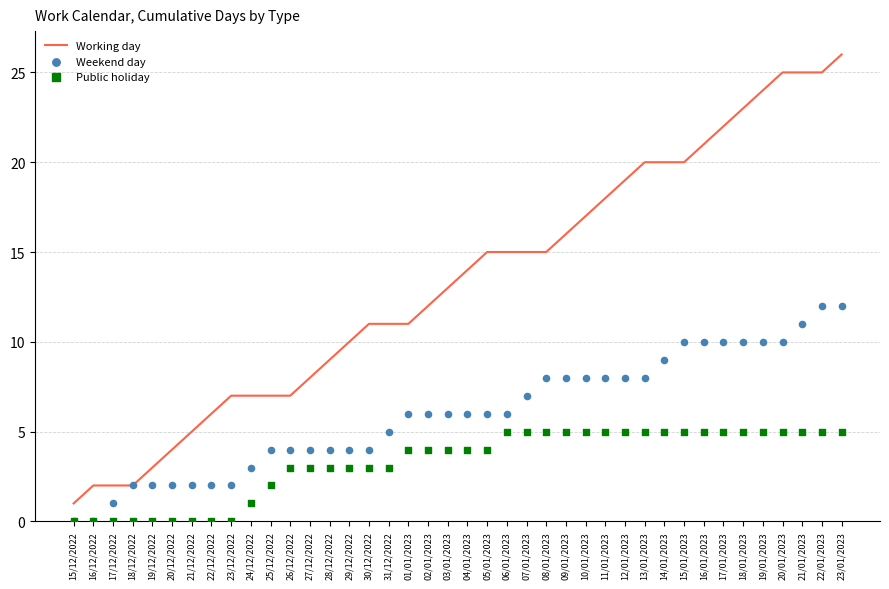

At which category is the sum across all series the highest?

23/01/2023